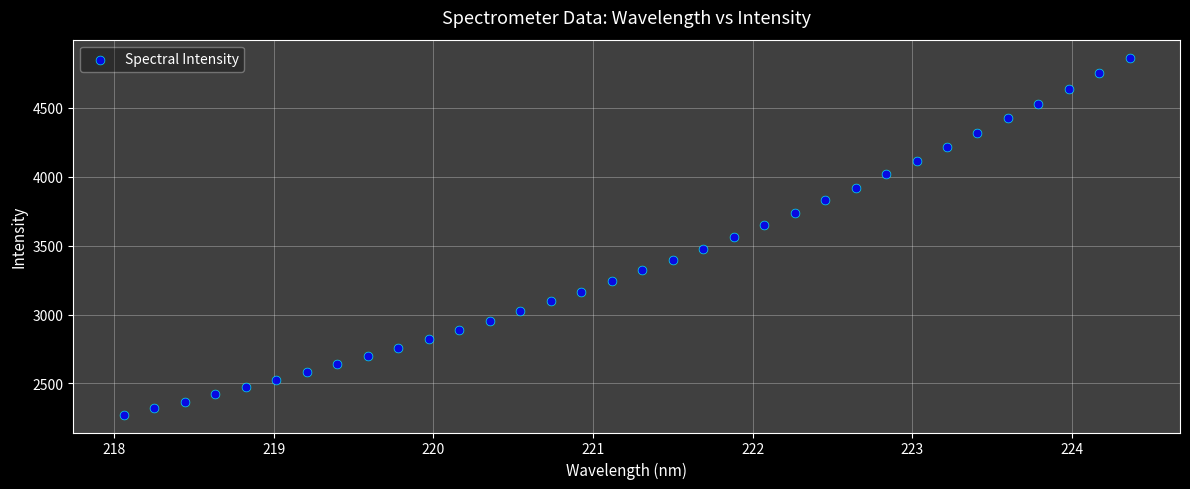

What is the range of Y values (max minus min)?

2588.7